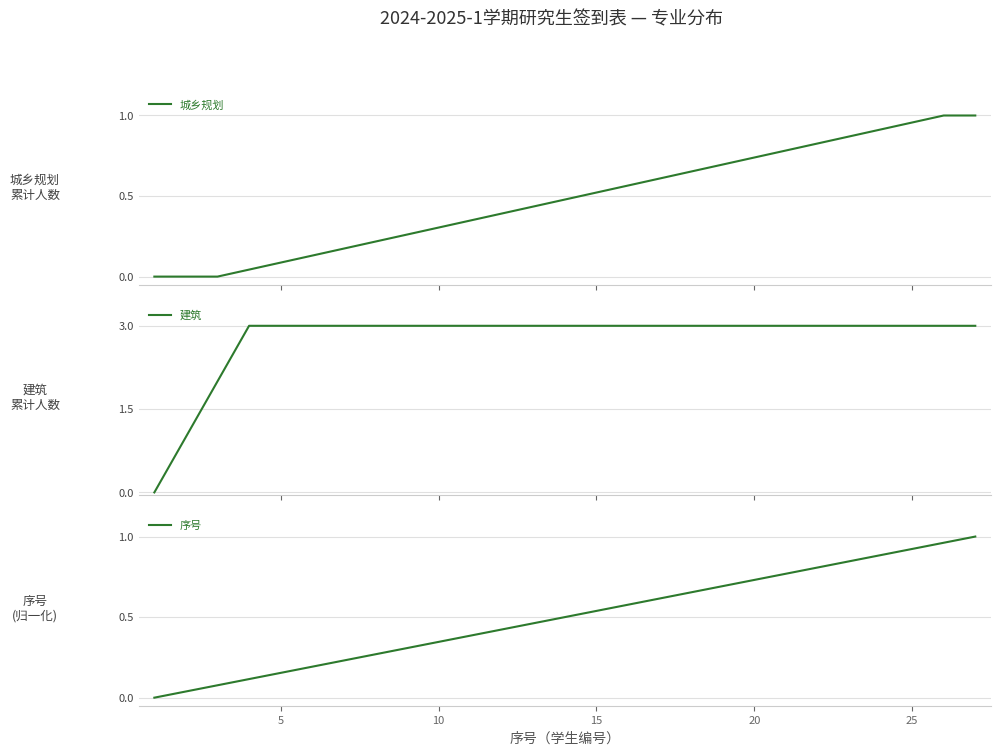

What is the spread (max minus min) of values at 20?

2.9